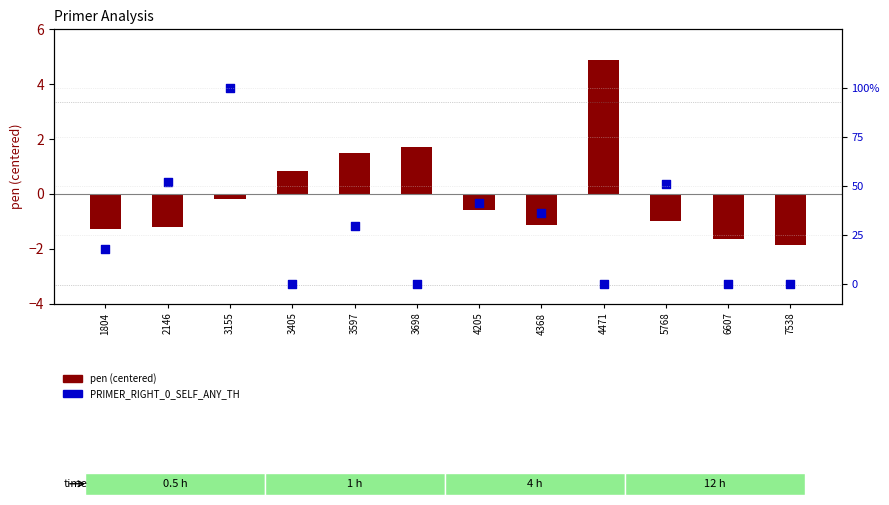

Which series contains the highest Y value?

pen (centered)